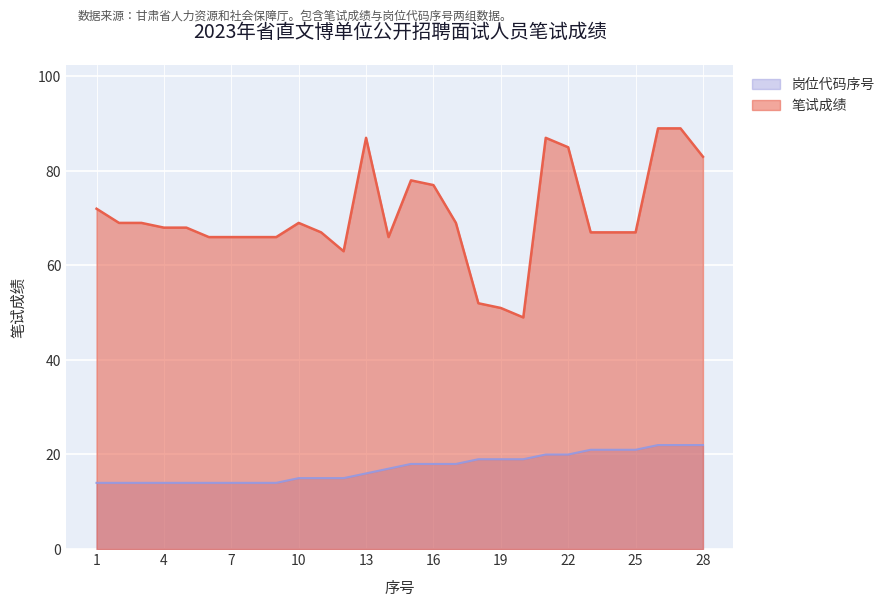

True or false: 岗位代码序号 and 笔试成绩 cross at least once.

False